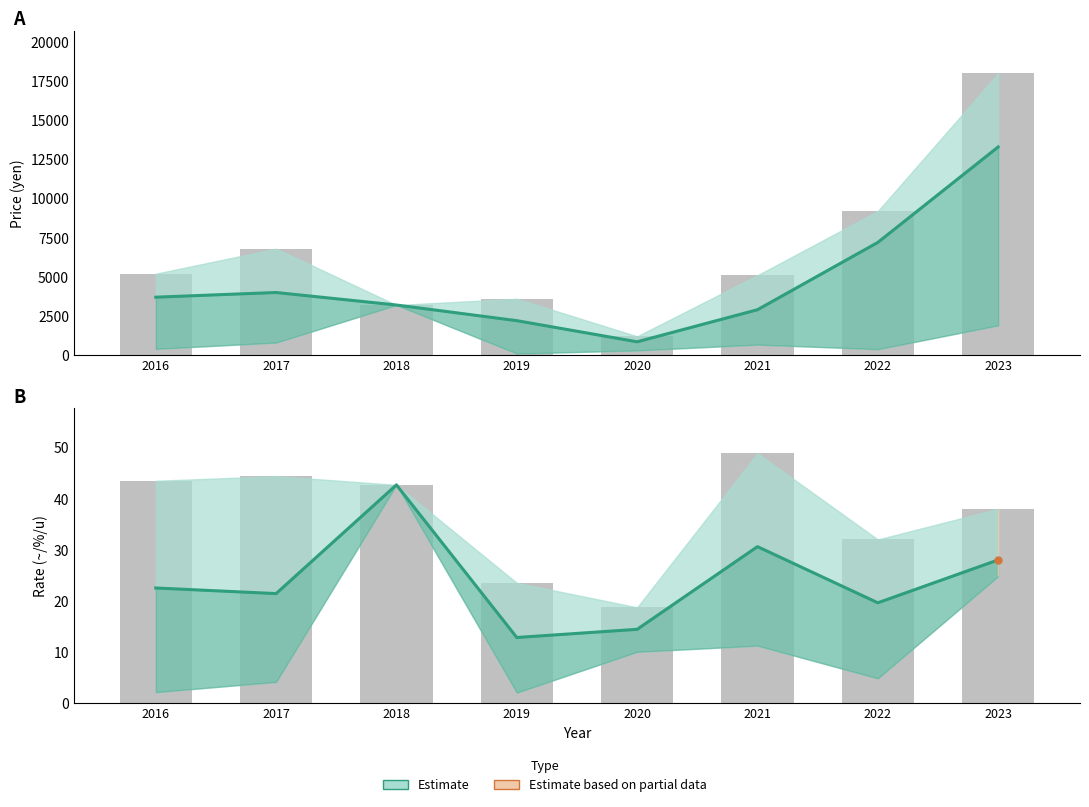

Reading left to right, extract all data points from this chart.

Estimate (price mid): 2016=3700.0	2017=4000.0	2018=3200.0	2019=2200.0	2020=850.0	2021=2900.0	2022=7200.0	2023=13300.0
Estimate (rate mid): 2016=22.5	2017=21.4	2018=42.7	2019=12.8	2020=14.4	2021=30.6	2022=19.6	2023=28.0